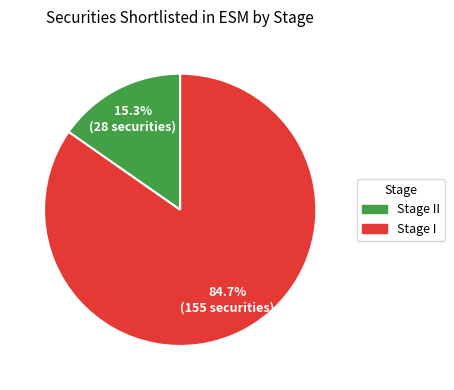

Is there a majority slice in this chart?

Yes